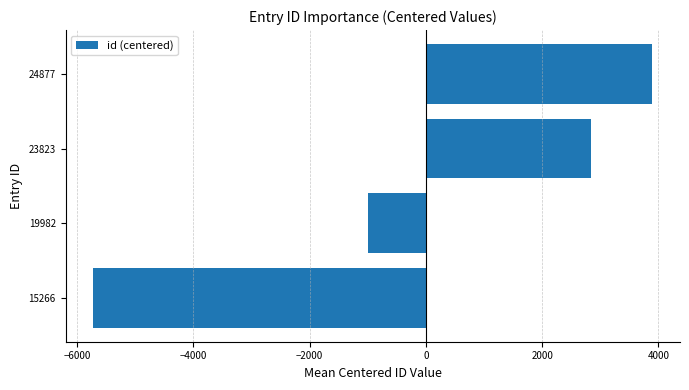

How many values are between -1005 and 3890?

3